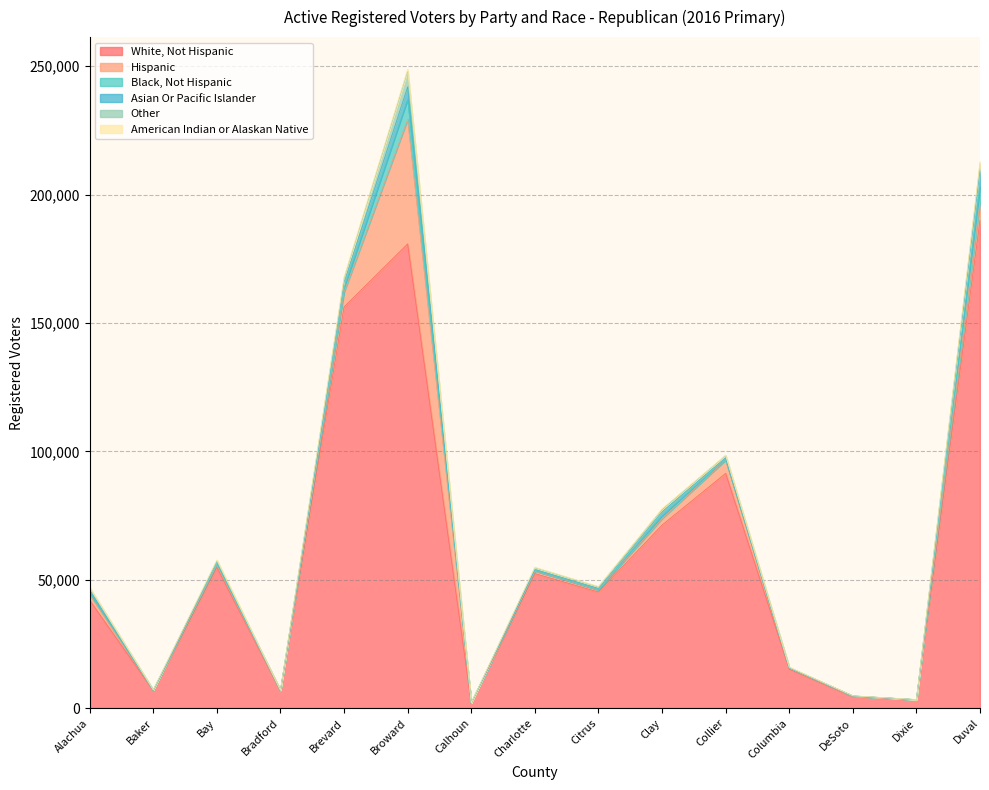

Reading left to right, transcribe all the data shown in this chart.

White, Not Hispanic: 42054	6921	54894	6775	156269	180815	1997	52446	45276	71343	91479	15228	4511	3320	190100
Hispanic: 2287	65	905	48	5765	48478	27	975	802	2517	5133	338	186	37	6931
Black, Not Hispanic: 811	49	526	94	1505	7913	14	245	156	1057	384	166	94	17	5958
Asian Or Pacific Islander: 898	32	756	30	2224	4741	5	389	449	1601	575	105	25	13	6439
Other: 872	62	371	49	1582	6213	11	689	588	839	869	75	36	19	2650
American Indian or Alaskan Native: 182	52	315	21	619	709	28	169	154	370	143	81	25	17	813